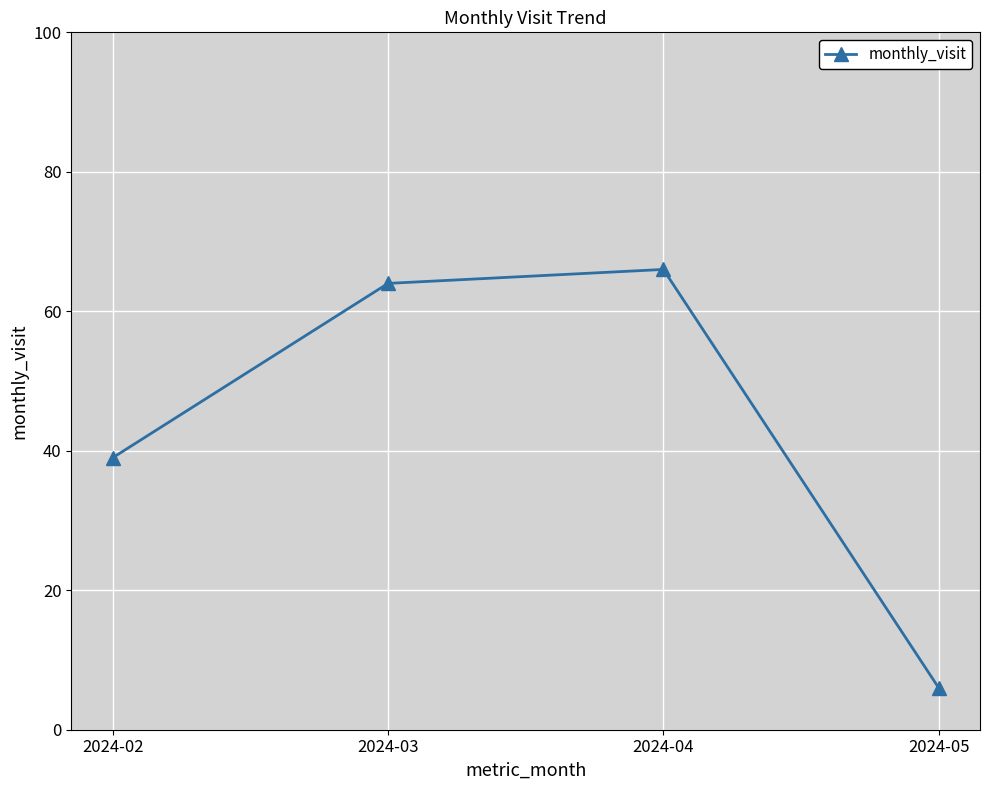

Where is the data nearest to the value 36?

2024-02